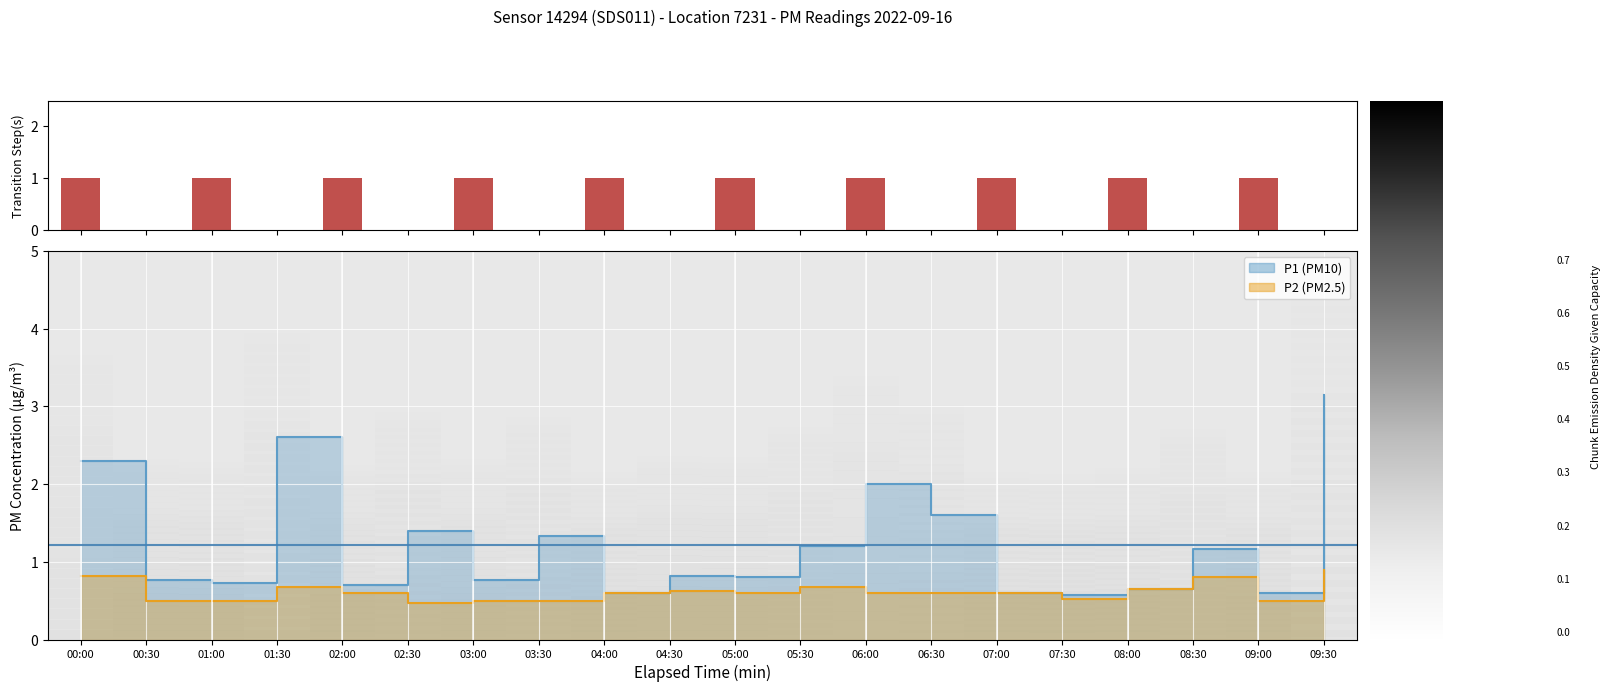

What is the average value of the P1 line series?

1.2